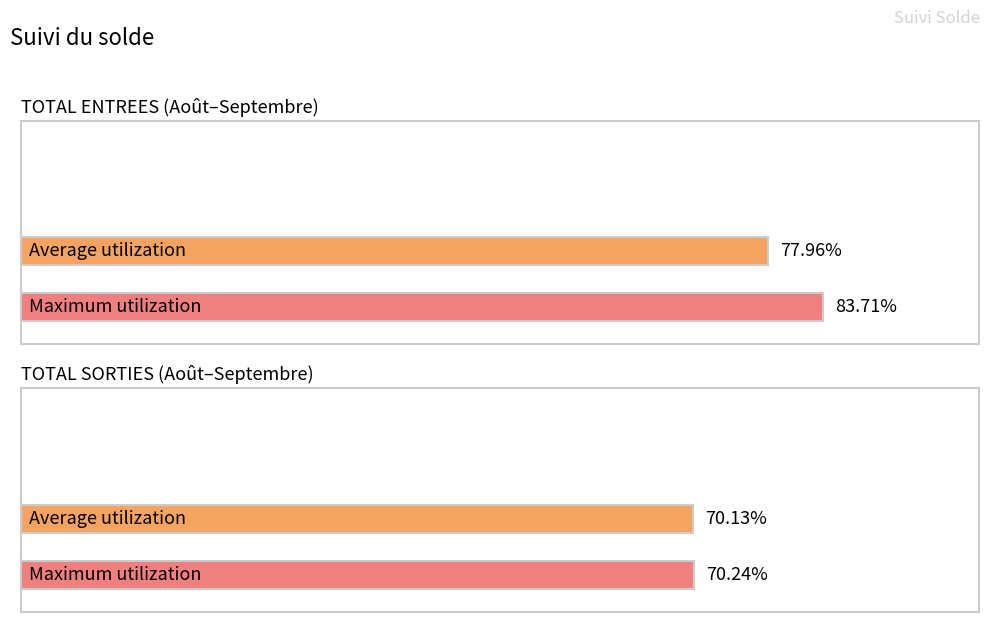

Does the chart contain any negative values?

No